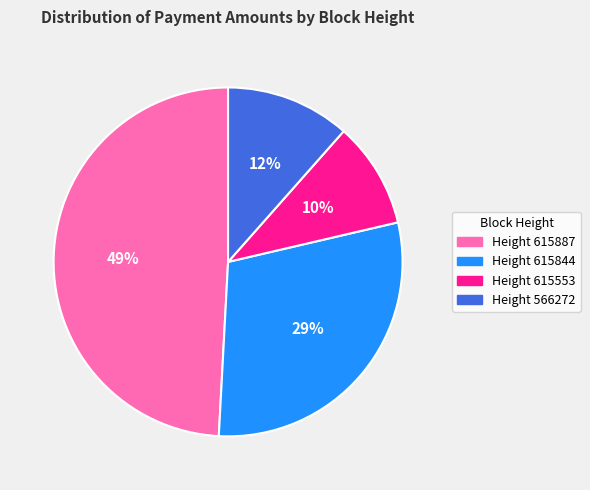

The Height 615844 slice represents 29% of the pie. True or false?

True